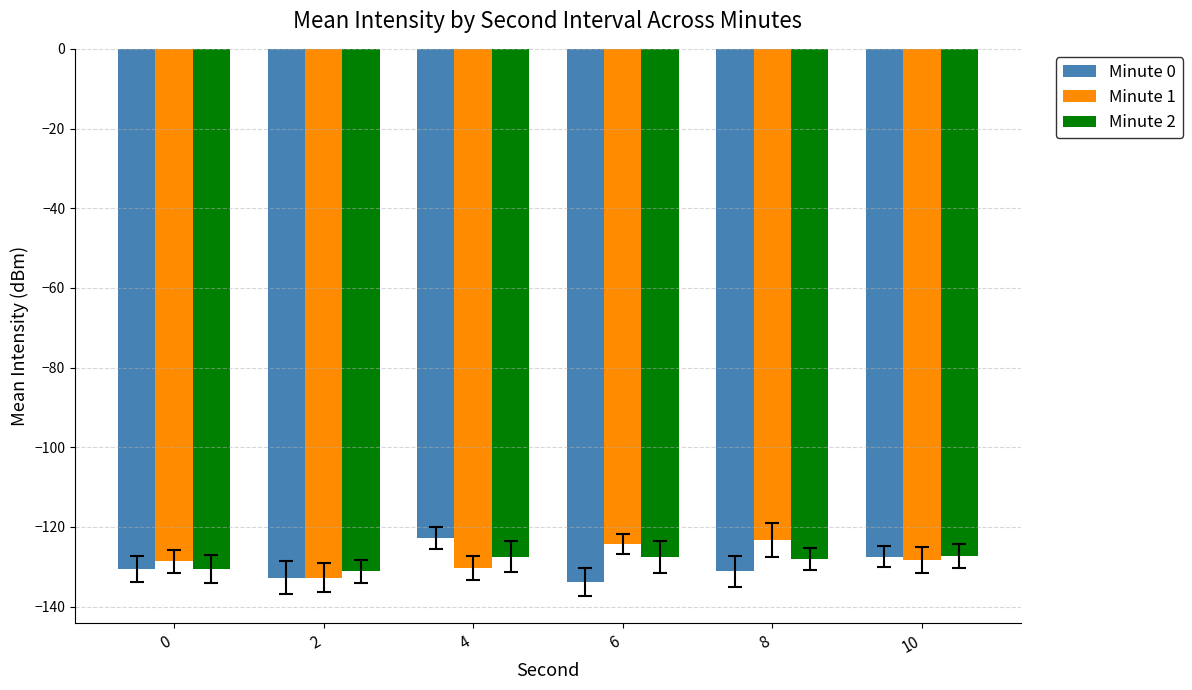

What is the lowest value of the Minute 2 series?

-131.2